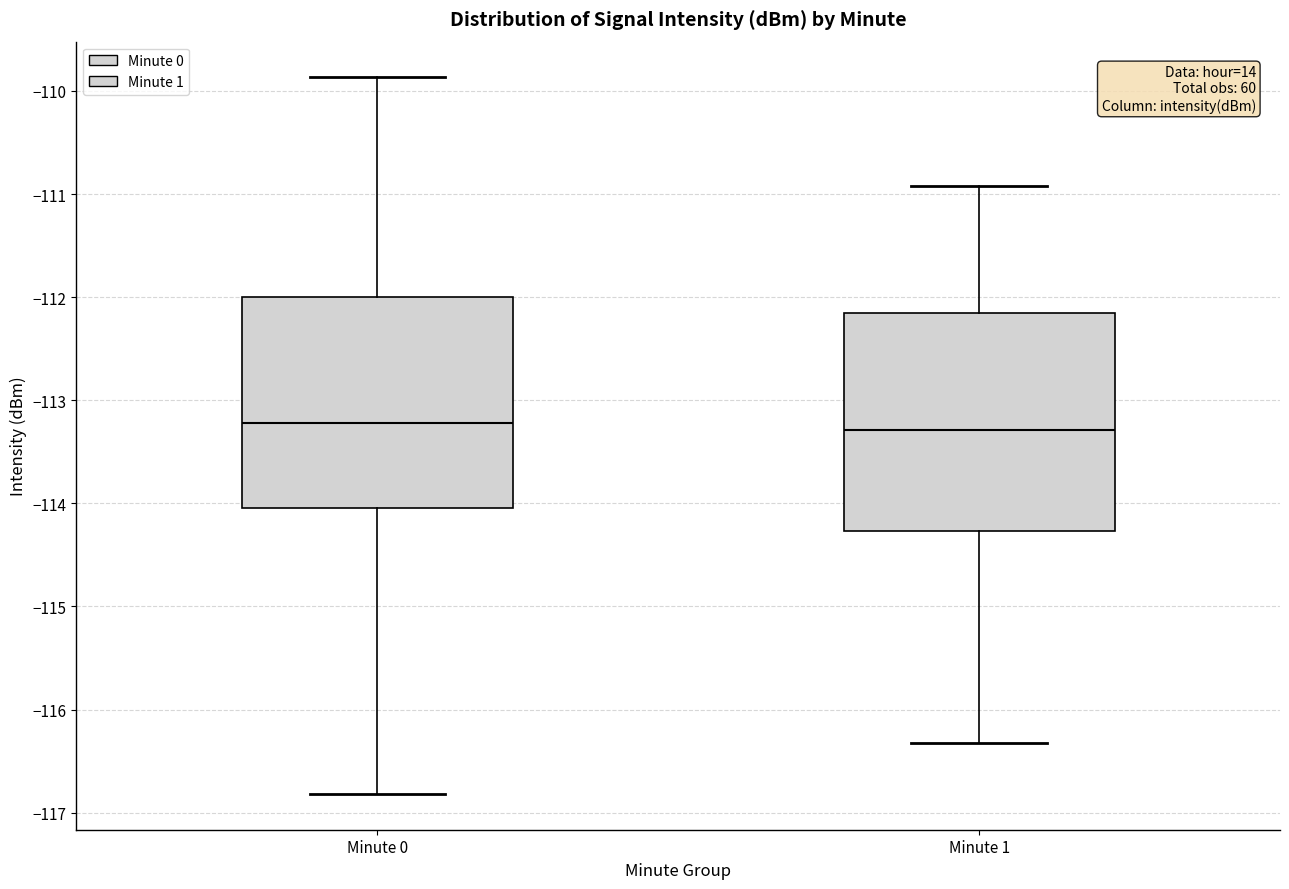

Reading left to right, read every box against the y-axis: the position of its median line, the range the box covers, and the ends of its whiskers. The values are not printed on the chart, so give them approximately, as read against the axis.

Minute 0: median -113.2, box -114.0 to -112.0, whiskers -116.8 to -109.9
Minute 1: median -113.3, box -114.3 to -112.2, whiskers -116.3 to -110.9